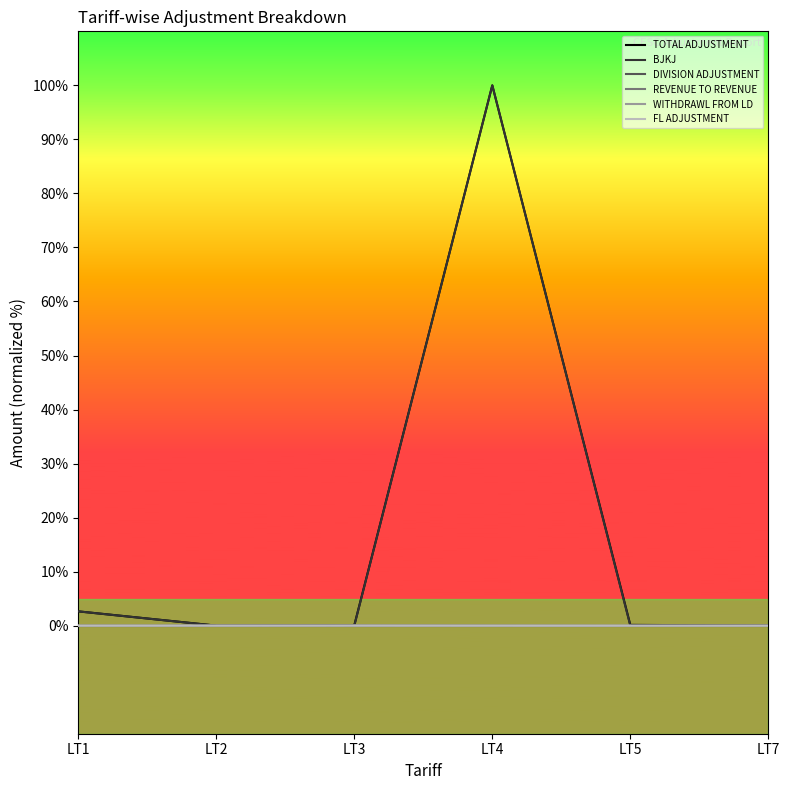

What is the total value across all series at LT4?

200.0